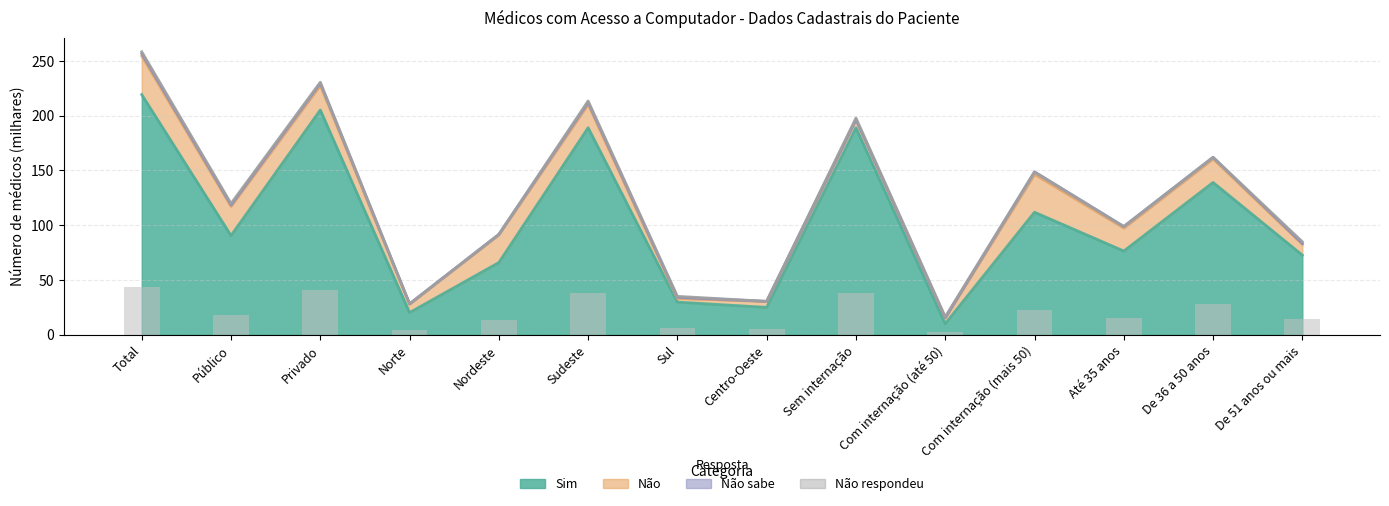

Which category has the lowest value across all series?

Com internação (até 50)